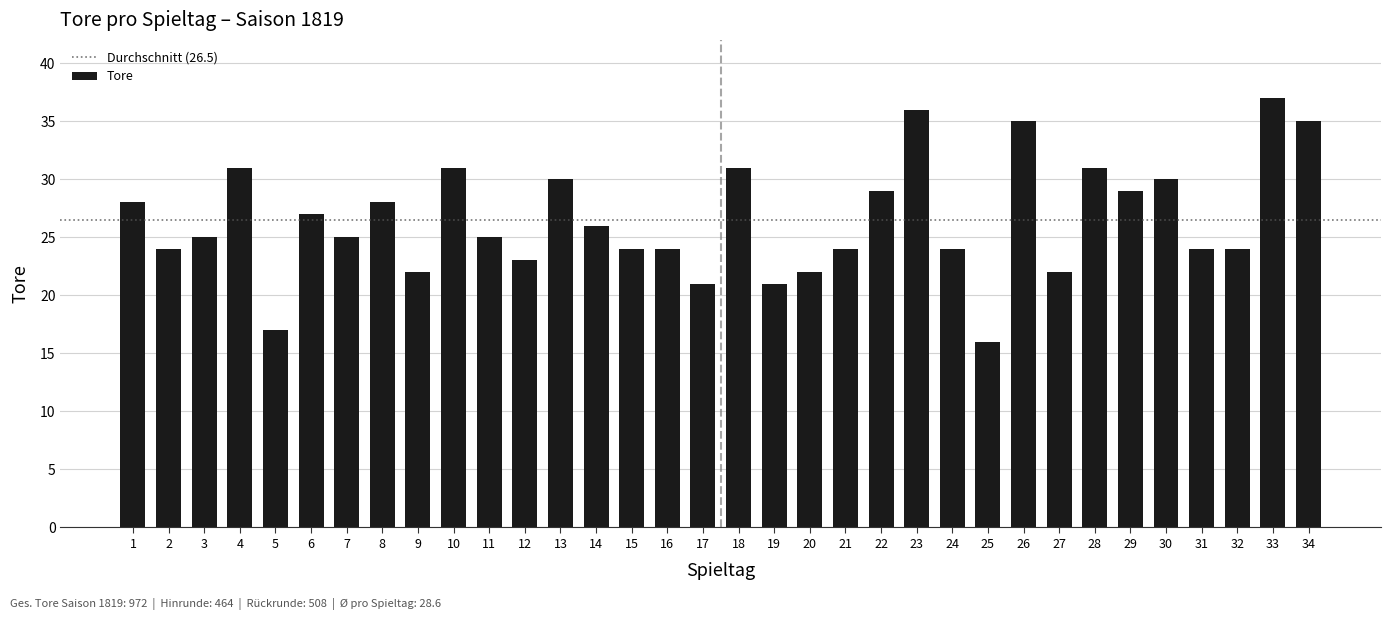

How many bars are there in total?

34